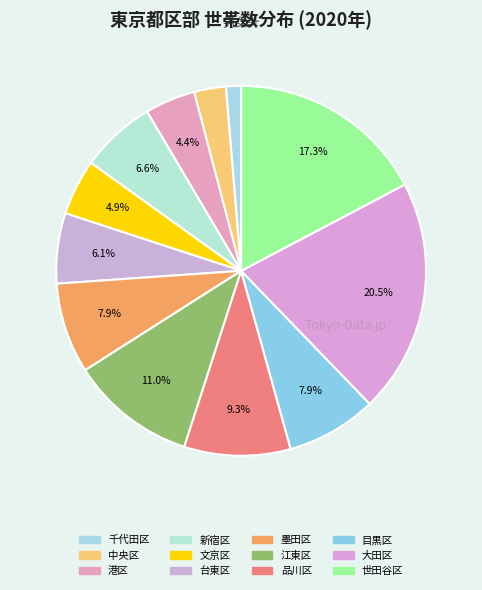

The 江東区 slice represents 1% of the pie. True or false?

False